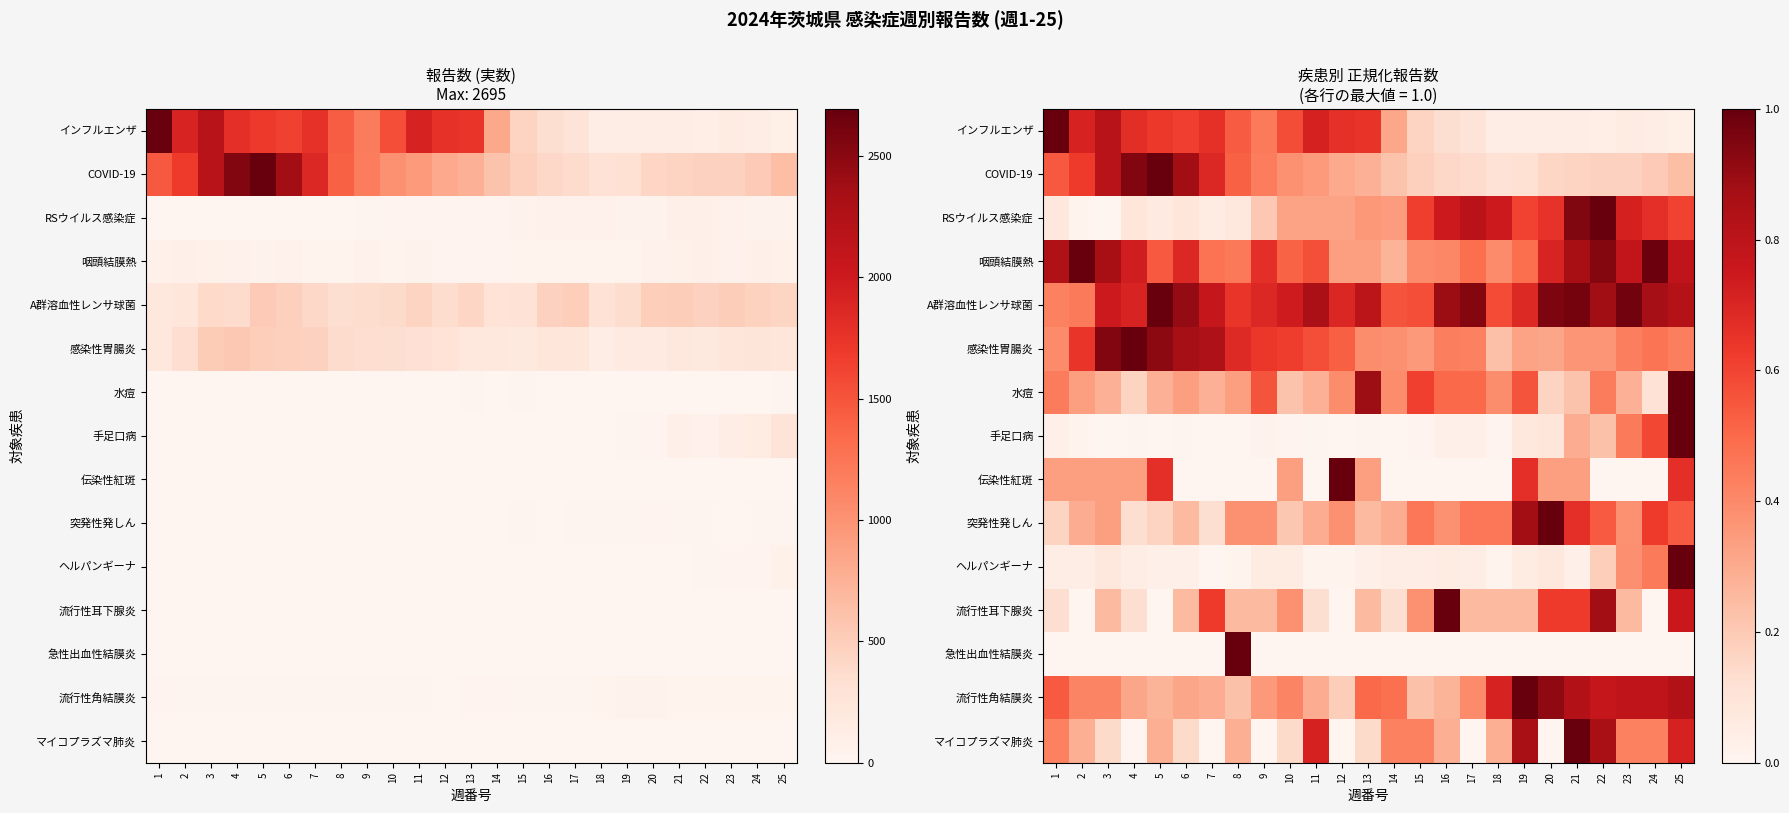

List the labels in order of 咽頭結膜熱 value, largest first.

2, 24, 22, 3, 21, 1, 25, 23, 4, 20, 6, 9, 11, 5, 10, 17, 19, 7, 8, 16, 15, 18, 12, 13, 14